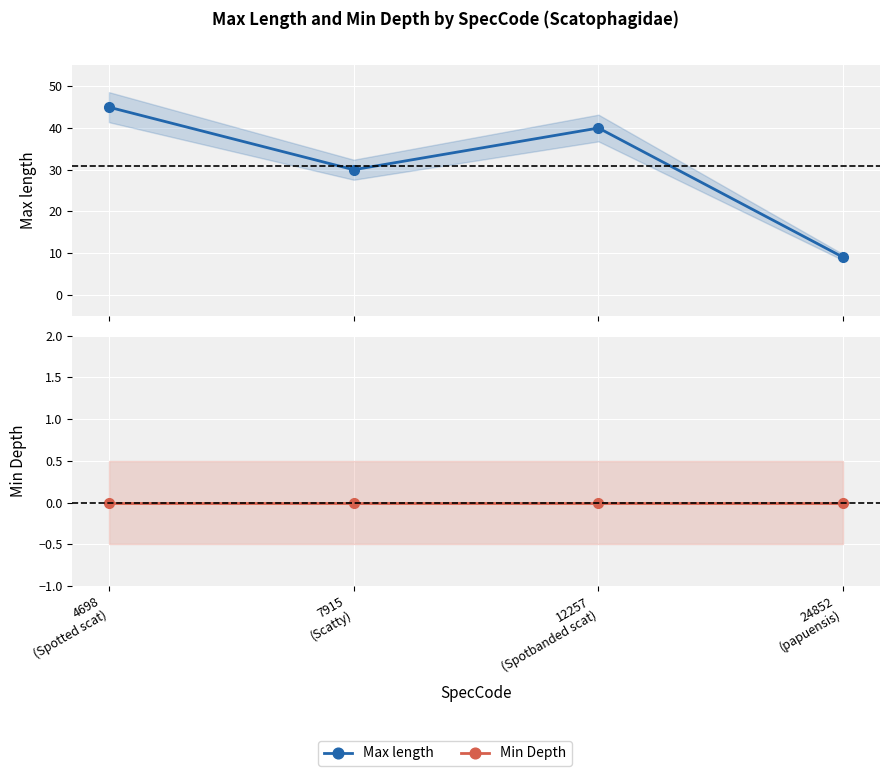

Between 12257
(Spotbanded scat) and 4698
(Spotted scat), which is larger?

4698
(Spotted scat)